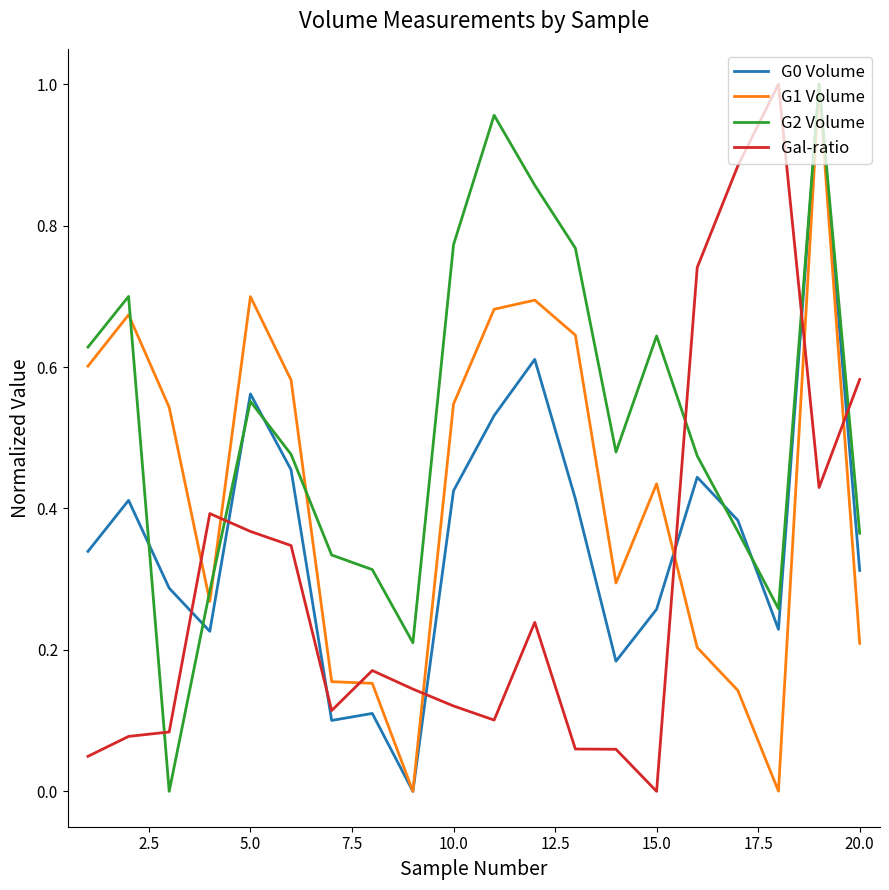

Which series has the largest total across all categories?

G2 Volume